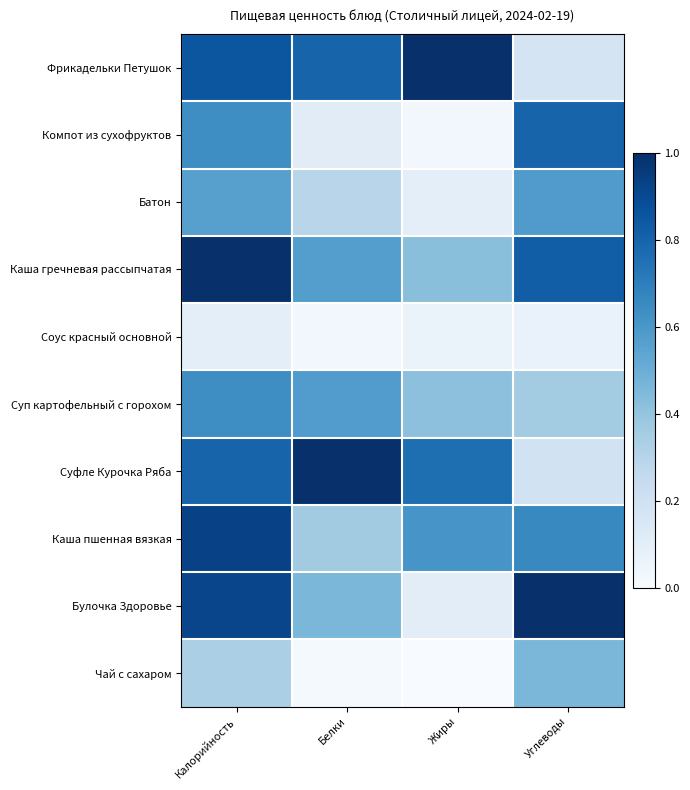

What is the total value across all series at Белки?

4.2